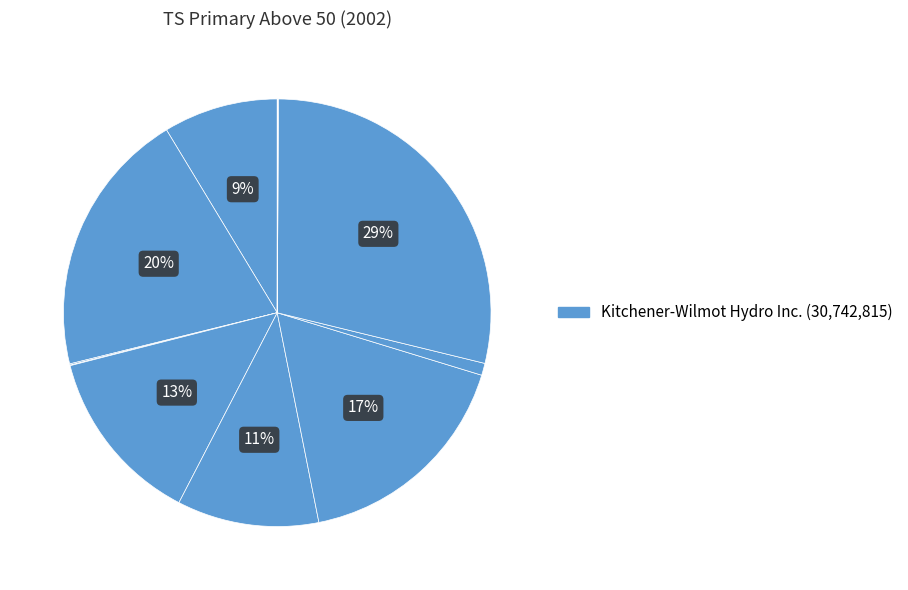

What is the smallest slice in the pie chart?

Lakefront Utilities Inc.